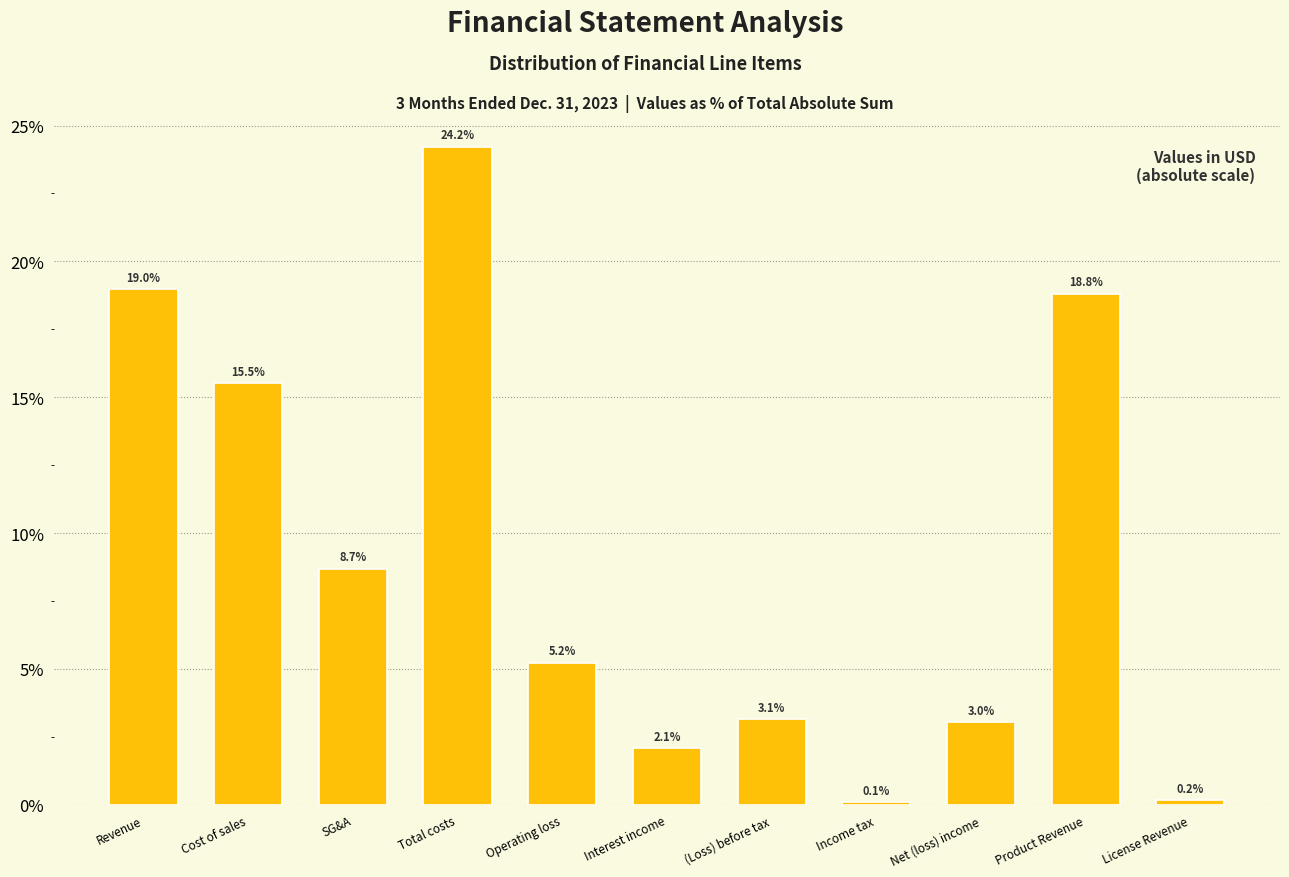

Reading left to right, list all the values displayed in this chart.

Revenue=19.0	Cost of sales=15.5	SG&A=8.7	Total costs=24.2	Operating loss=5.2	Interest income=2.1	(Loss) before tax=3.1	Income tax=0.1	Net (loss) income=3.0	Product Revenue=18.8	License Revenue=0.2